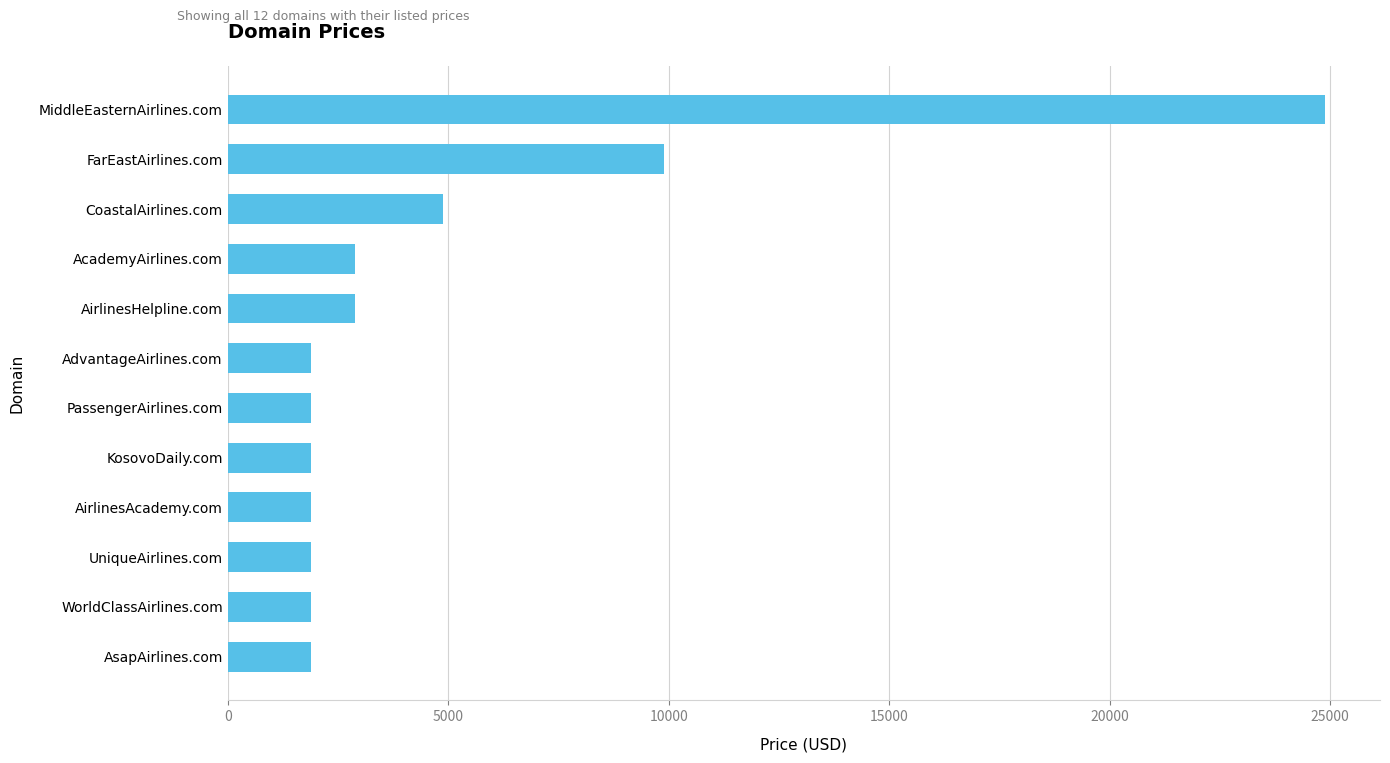

What is the smallest value displayed?

1888